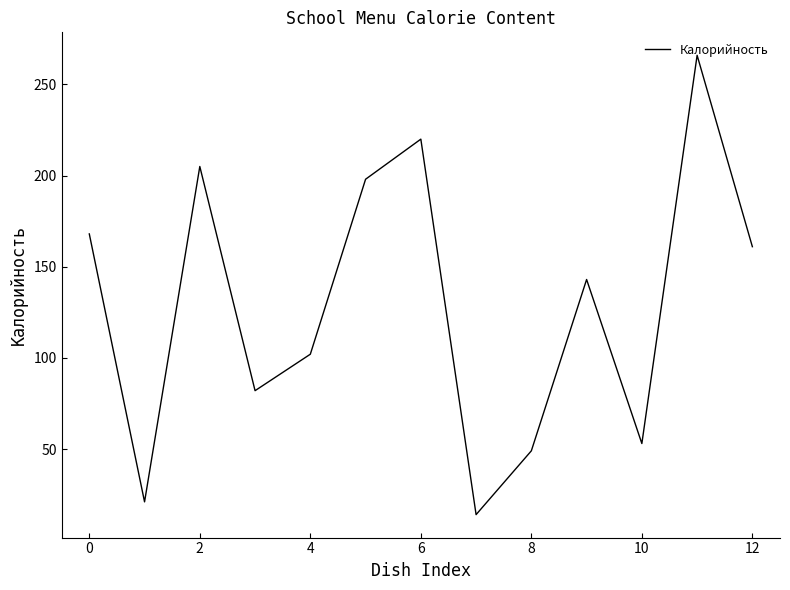

What is the difference between the maximum and minimum values?

252